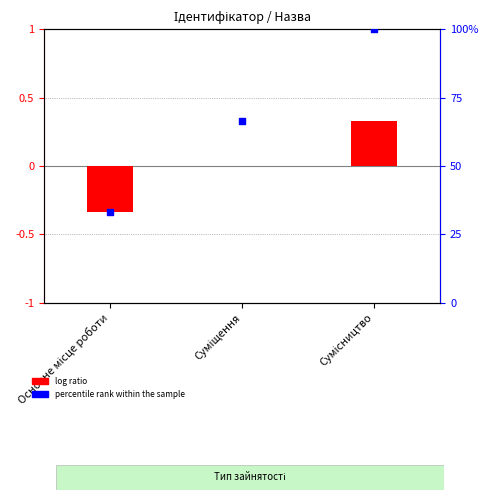

At how many categories does at least one series exceed 58?

2